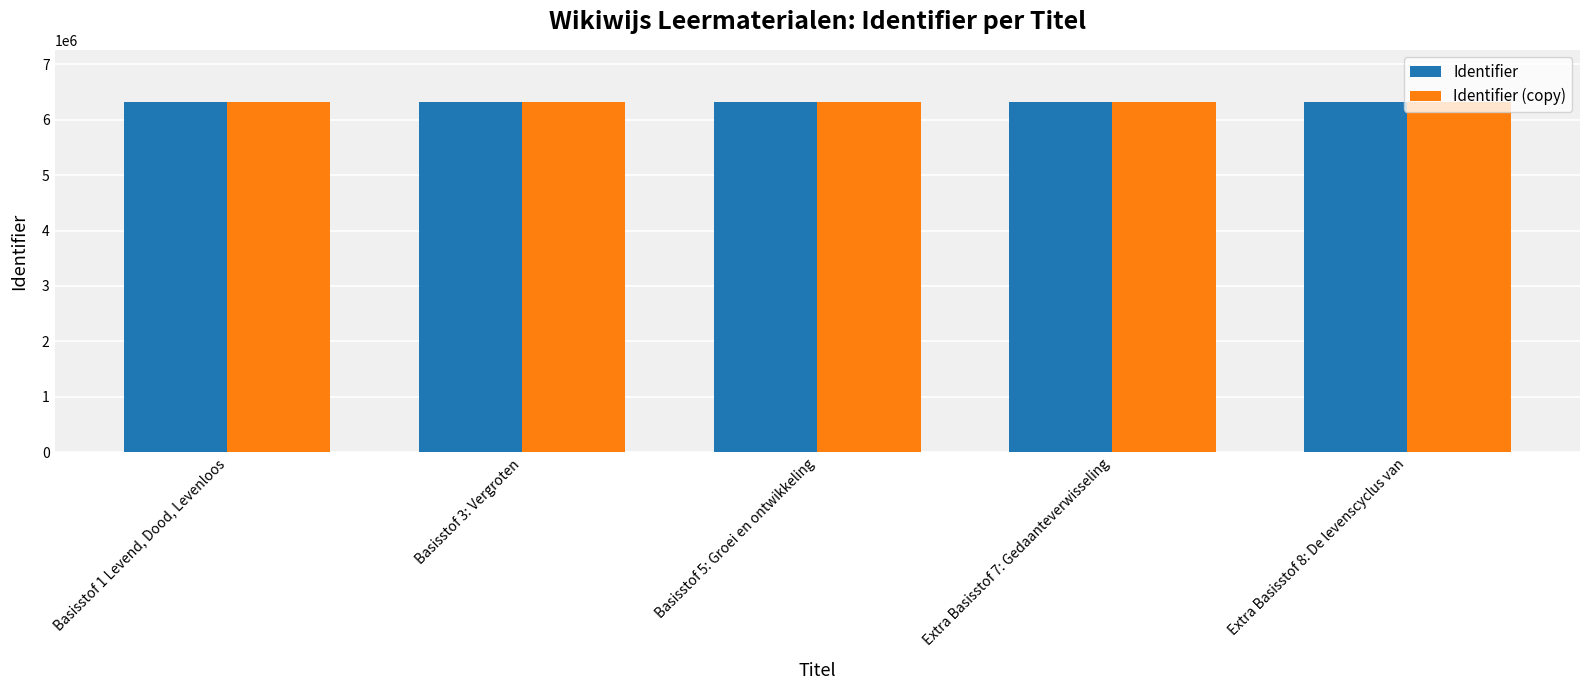

What is the label of the 3rd bar from the left?

Basisstof 5: Groei en ontwikkeling